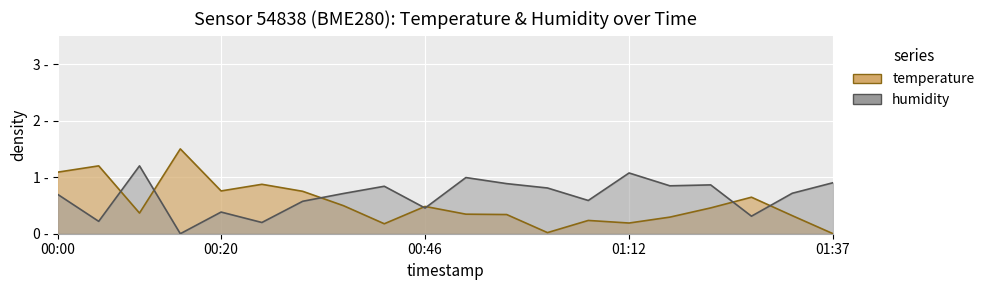

At which label is temperature closest to 0?

01:37